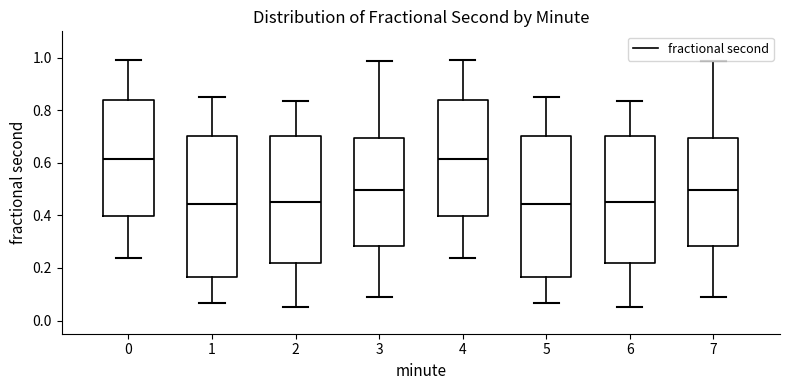

Reading left to right, transcribe this box plot: for each box, give where its median line is, the range the box spans, and where its two whiskers end, as read against the y-axis. The values are not printed on the chart, so give them approximately, as read against the axis.

0: median 0.62, box 0.40 to 0.84, whiskers 0.24 to 1.00
1: median 0.44, box 0.16 to 0.70, whiskers 0.06 to 0.84
2: median 0.46, box 0.22 to 0.70, whiskers 0.06 to 0.84
3: median 0.50, box 0.28 to 0.70, whiskers 0.10 to 0.98
4: median 0.62, box 0.40 to 0.84, whiskers 0.24 to 1.00
5: median 0.44, box 0.16 to 0.70, whiskers 0.06 to 0.84
6: median 0.46, box 0.22 to 0.70, whiskers 0.06 to 0.84
7: median 0.50, box 0.28 to 0.70, whiskers 0.10 to 0.98